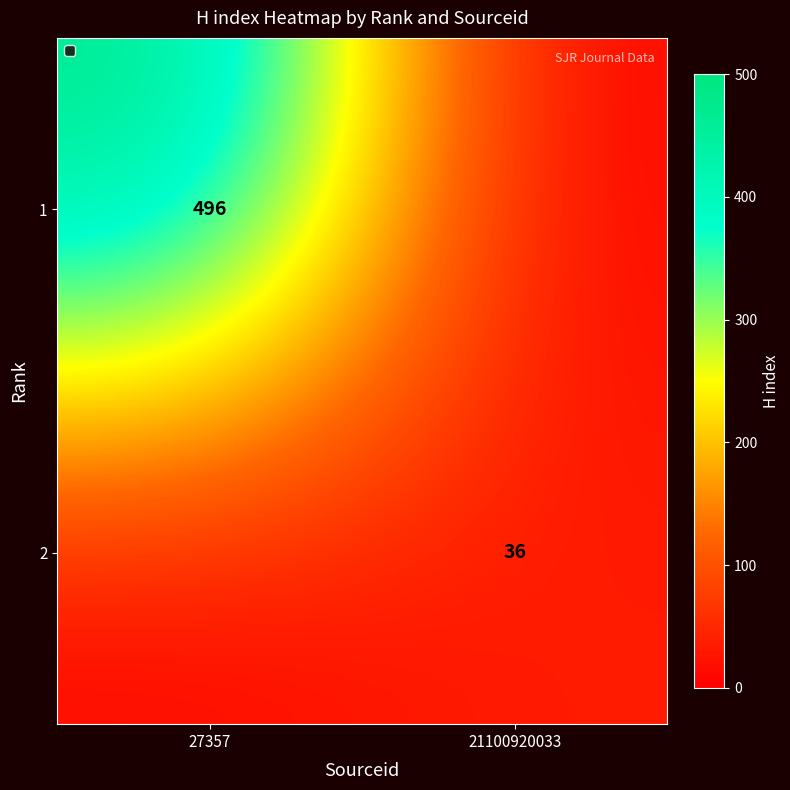

True or false: 1 has a value of 664 at 27357.

False